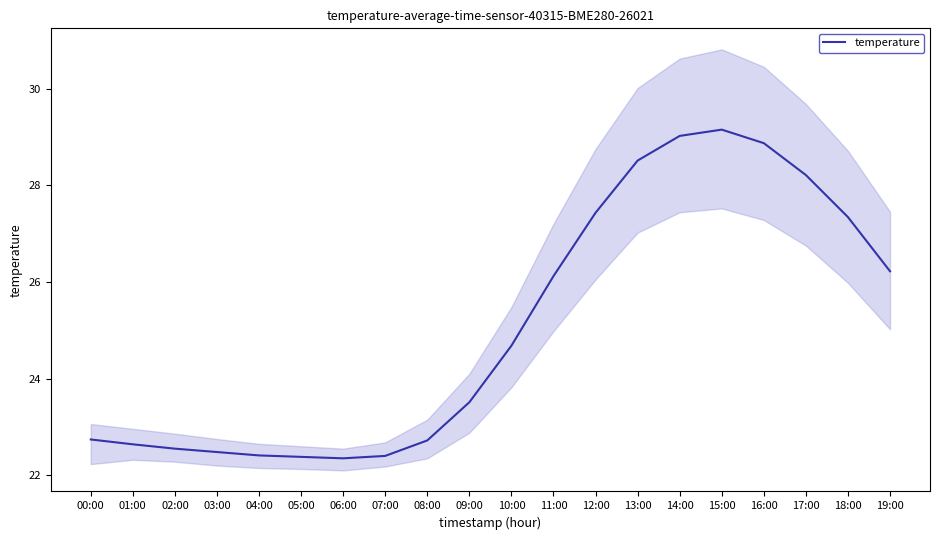

Rank the categories by value from highest to lowest.

15:00, 14:00, 16:00, 13:00, 17:00, 12:00, 18:00, 19:00, 11:00, 10:00, 09:00, 00:00, 08:00, 01:00, 02:00, 03:00, 04:00, 07:00, 05:00, 06:00